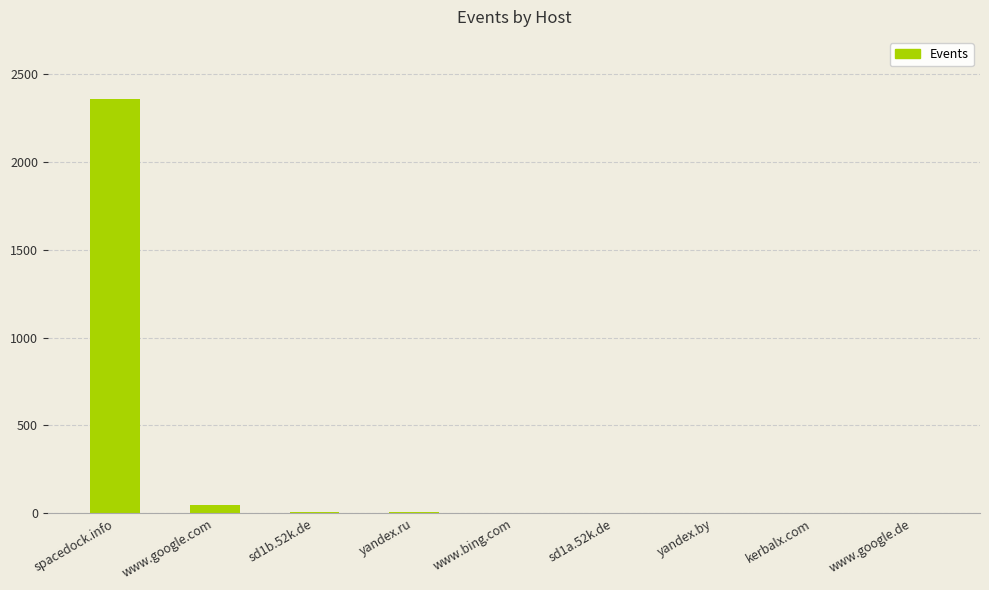

Between spacedock.info and www.bing.com, which is larger?

spacedock.info